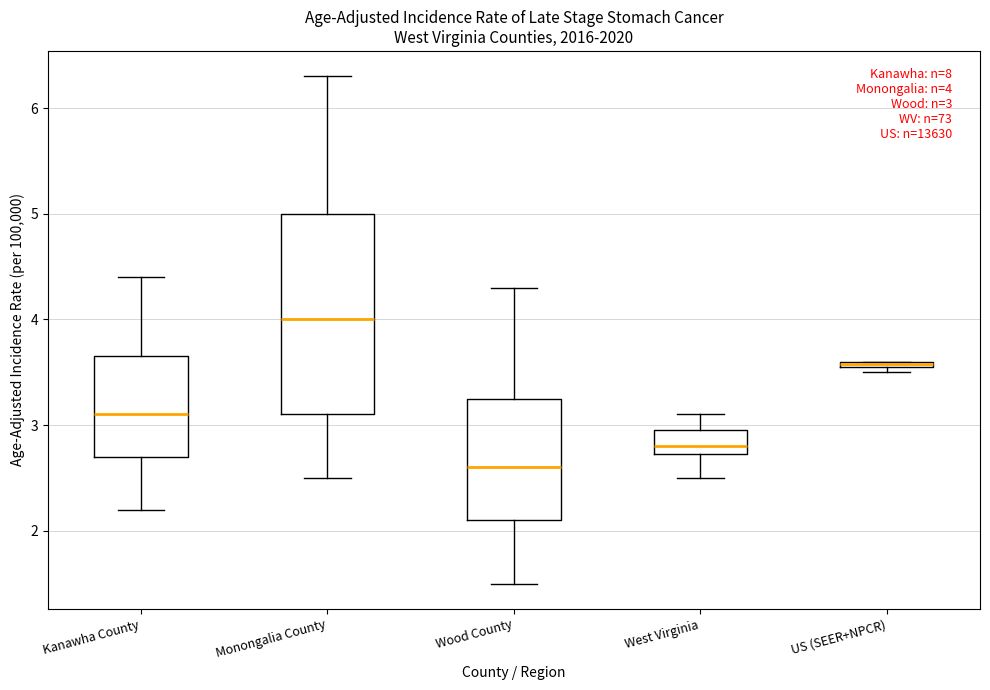

Which box is the tallest, from its lower edge to its upper edge?

Monongalia County